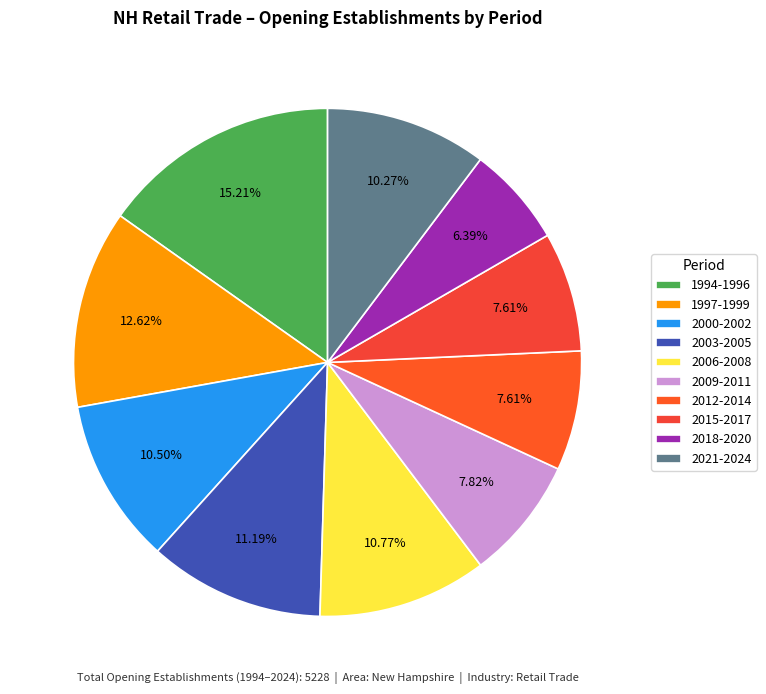

How many segments does this pie chart have?

10